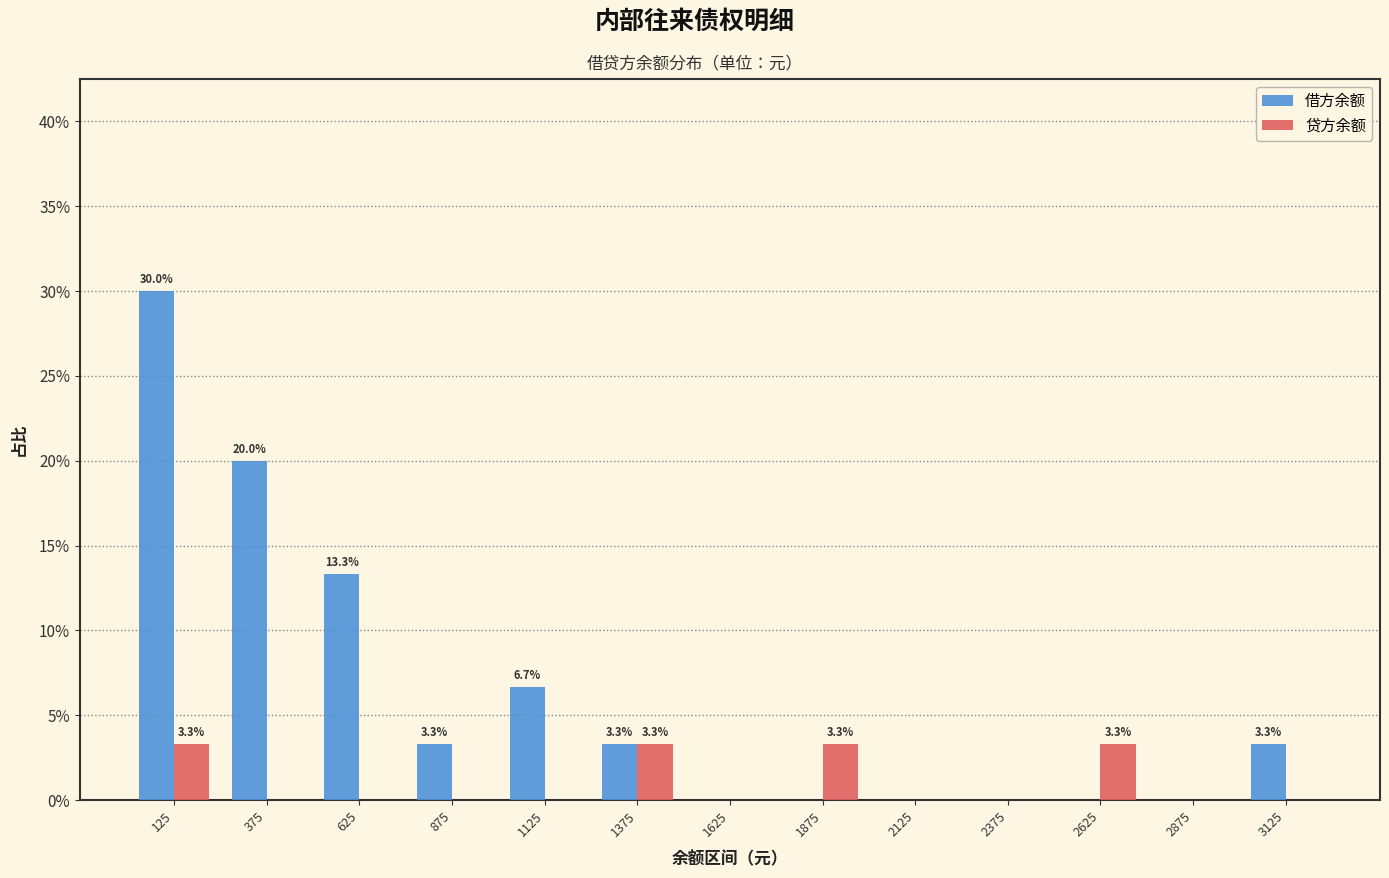

In the 借方余额 series, which range on the x-axis has the tallest bar?

0 to 250